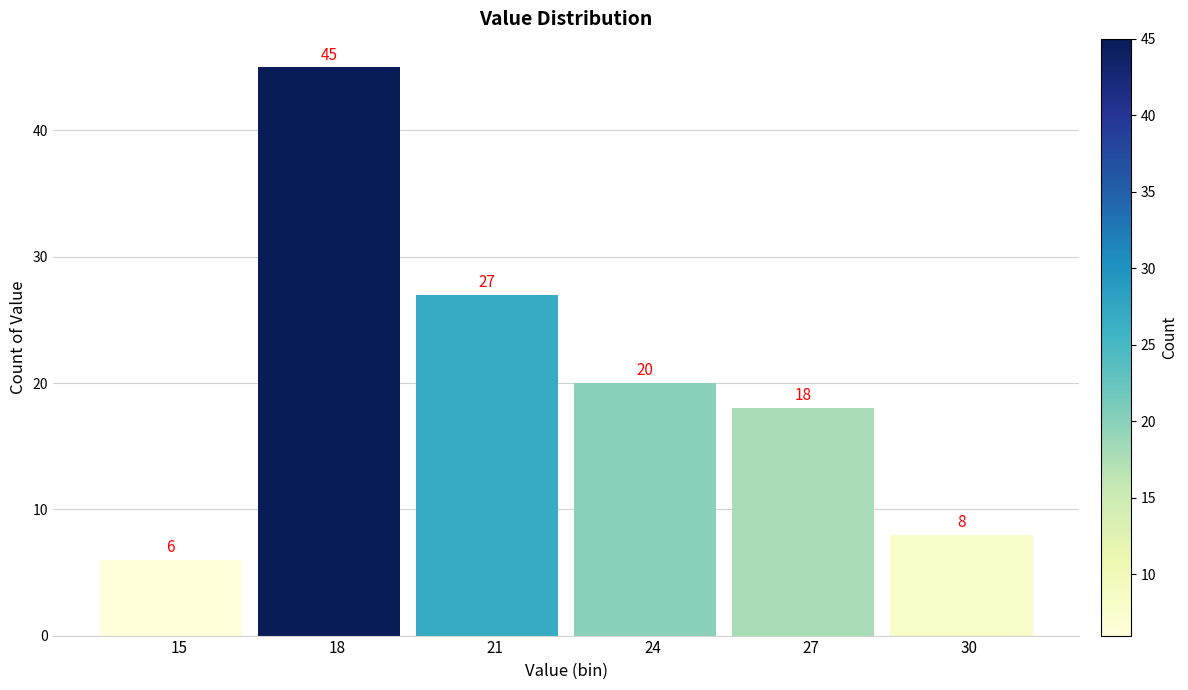

Reading left to right, what are all the values shown in this chart?

6	45	27	20	18	8